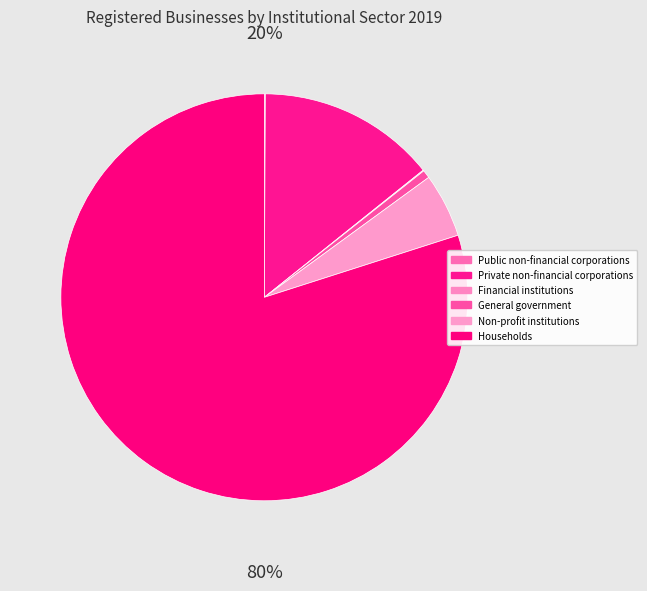

What percentage is NOT represented by Financial institutions?

99.9%